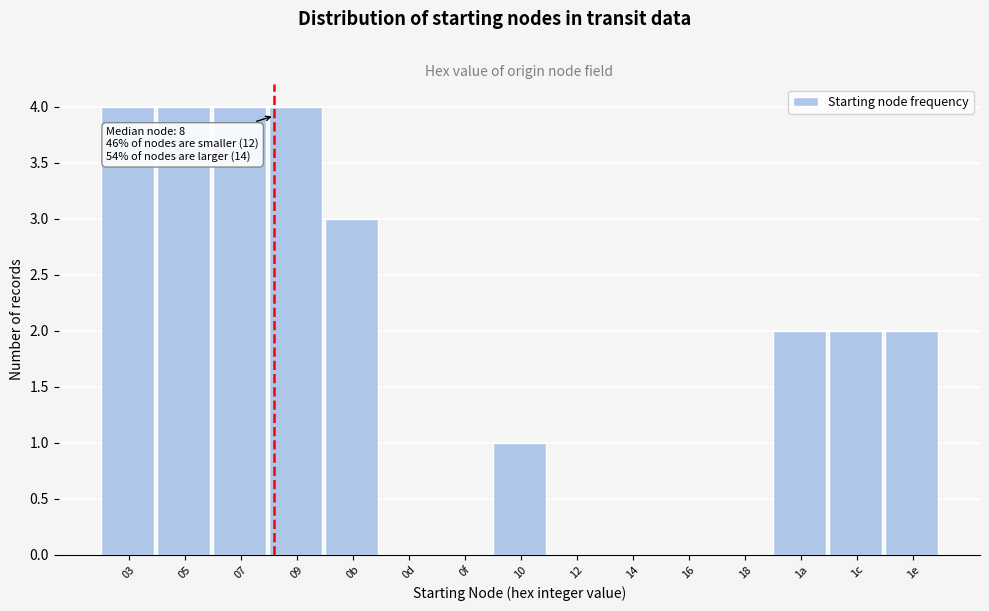

Reading left to right, what are all the values shown in this chart?

03=4	05=4	07=4	09=4	0b=3	0d=0	0f=0	10=1	12=0	14=0	16=0	18=0	1a=2	1c=2	1e=2